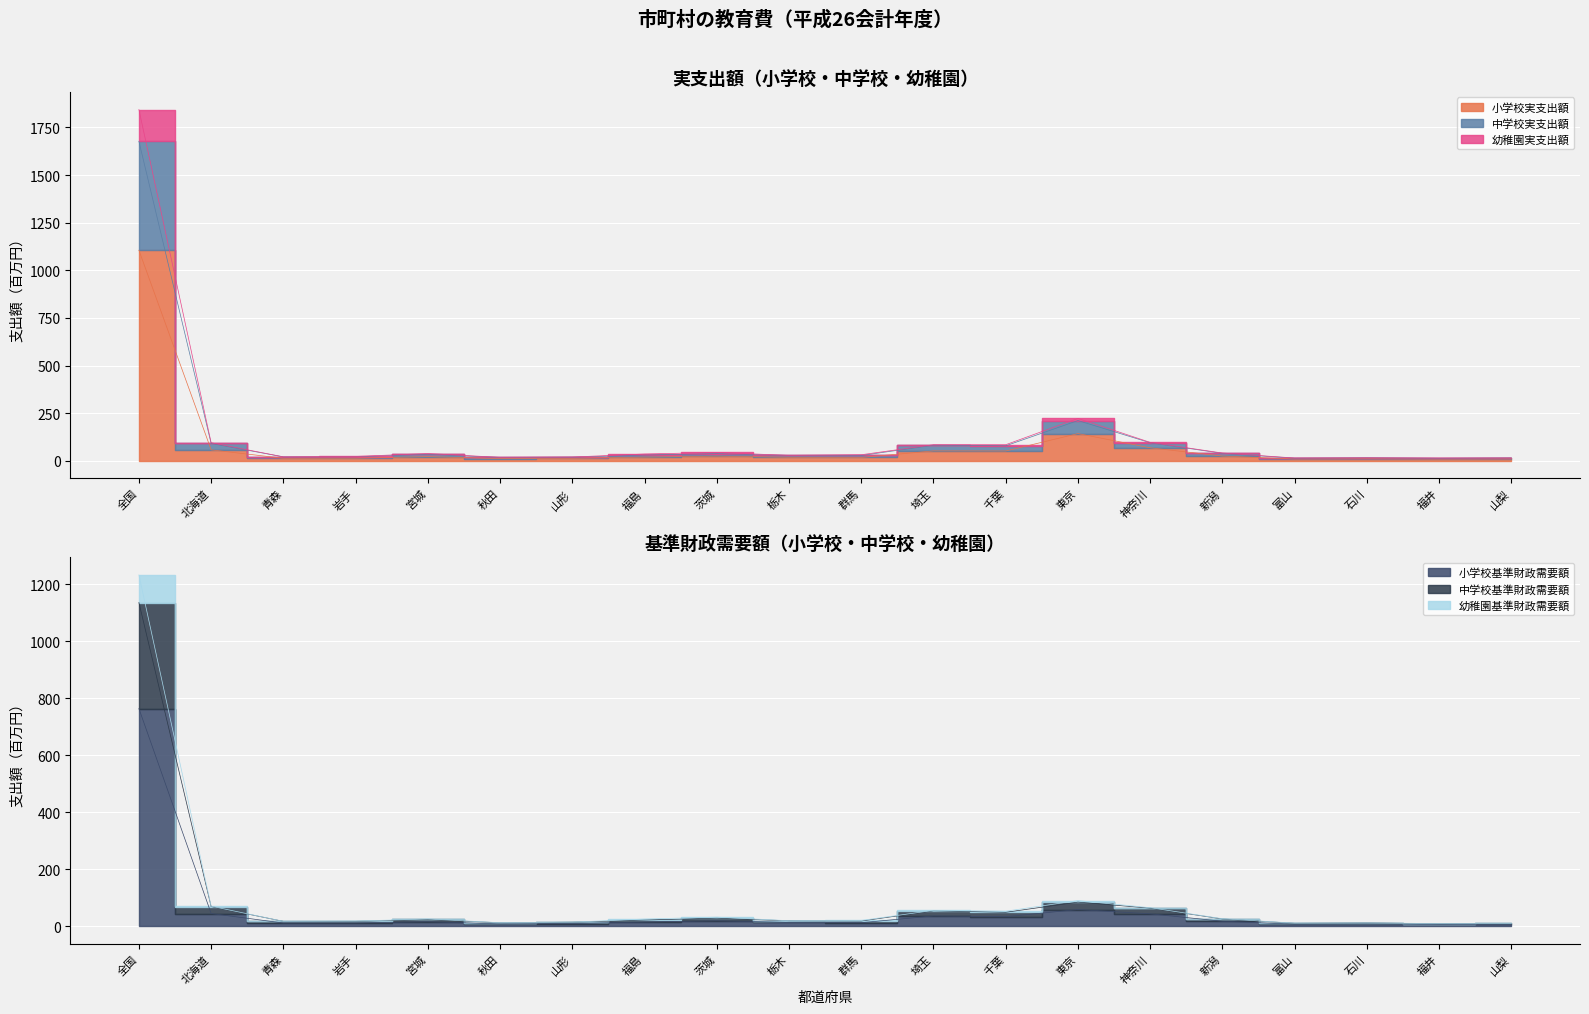

What is the label of the 3rd point from the right?

石川